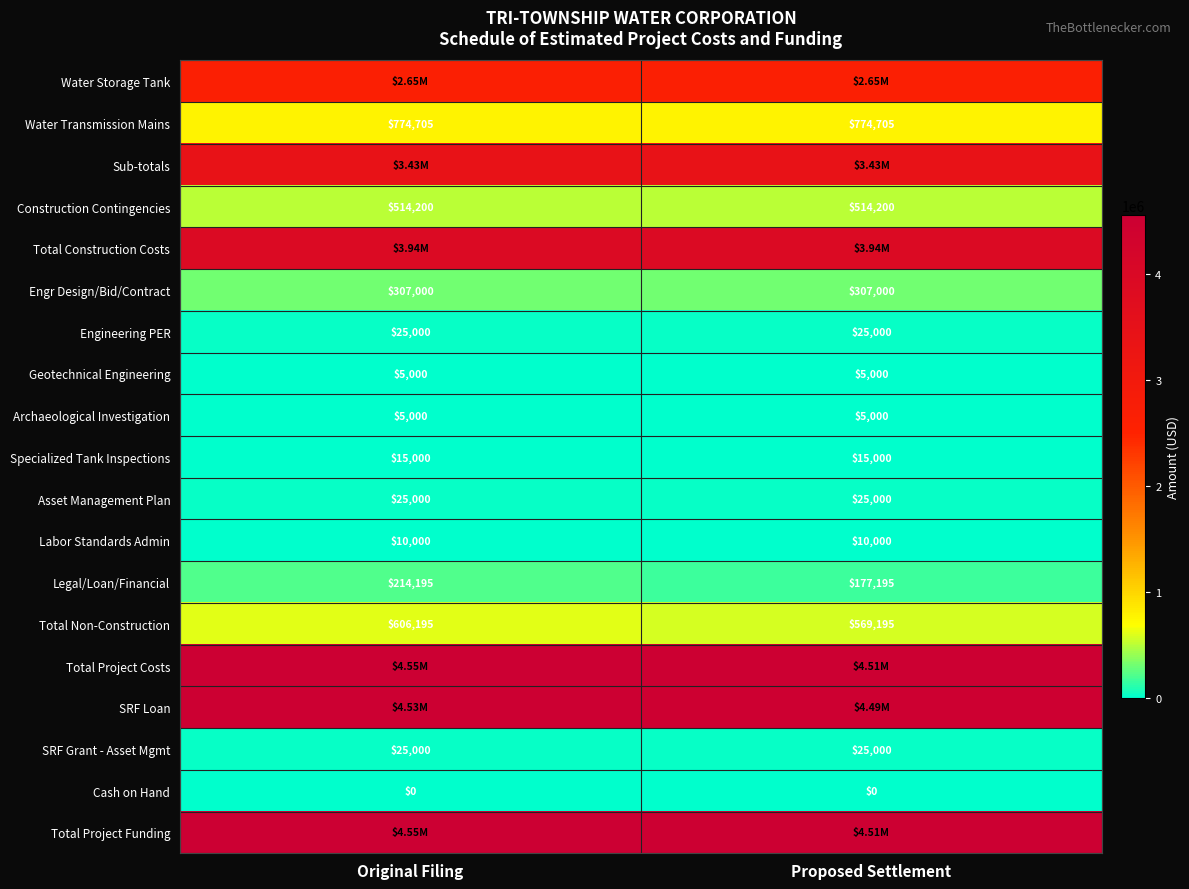

What is the sum of all Engineering PER values?

50000